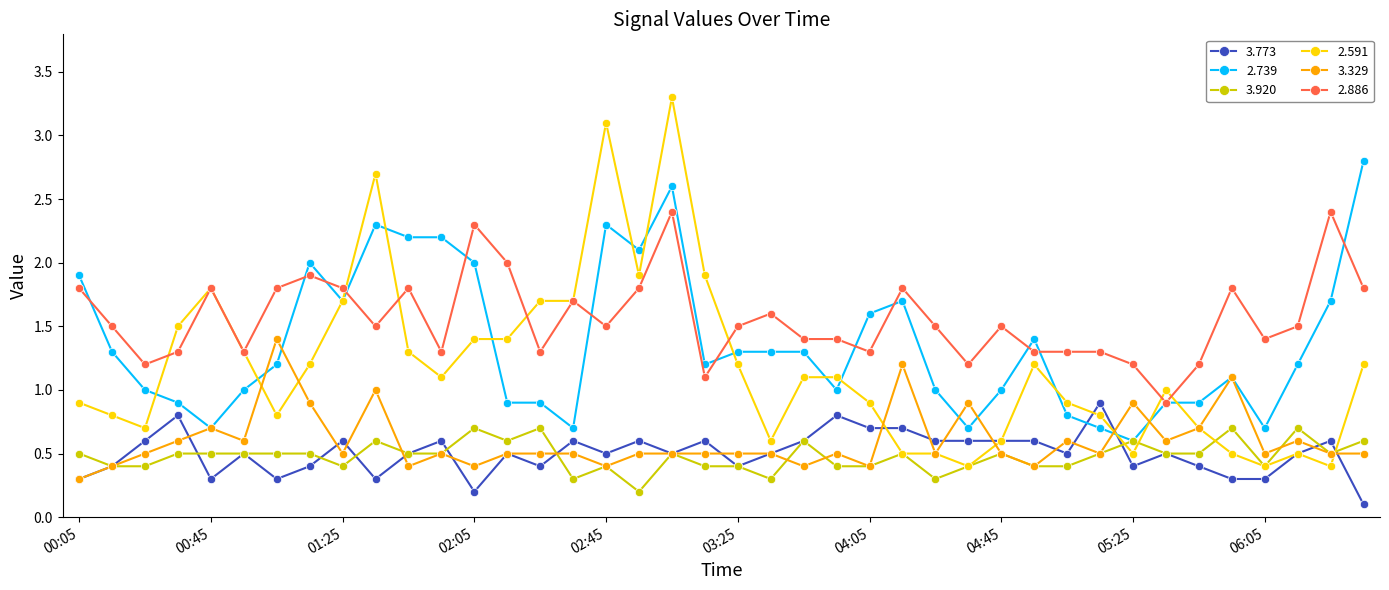

Reading left to right, extract all data points from this chart.

3.773: 0.3	0.4	0.6	0.8	0.3	0.5	0.3	0.4	0.6	0.3	0.5	0.6	0.2	0.5	0.4	0.6	0.5	0.6	0.5	0.6	0.4	0.5	0.6	0.8	0.7	0.7	0.6	0.6	0.6	0.6	0.5	0.9	0.4	0.5	0.4	0.3	0.3	0.5	0.6	0.1
2.739: 1.9	1.3	1.0	0.9	0.7	1.0	1.2	2.0	1.7	2.3	2.2	2.2	2.0	0.9	0.9	0.7	2.3	2.1	2.6	1.2	1.3	1.3	1.3	1.0	1.6	1.7	1.0	0.7	1.0	1.4	0.8	0.7	0.6	0.9	0.9	1.1	0.7	1.2	1.7	2.8
3.920: 0.5	0.4	0.4	0.5	0.5	0.5	0.5	0.5	0.4	0.6	0.5	0.5	0.7	0.6	0.7	0.3	0.4	0.2	0.5	0.4	0.4	0.3	0.6	0.4	0.4	0.5	0.3	0.4	0.5	0.4	0.4	0.5	0.6	0.5	0.5	0.7	0.4	0.7	0.5	0.6
2.591: 0.9	0.8	0.7	1.5	1.8	1.3	0.8	1.2	1.7	2.7	1.3	1.1	1.4	1.4	1.7	1.7	3.1	1.9	3.3	1.9	1.2	0.6	1.1	1.1	0.9	0.5	0.5	0.4	0.6	1.2	0.9	0.8	0.5	1.0	0.7	0.5	0.4	0.5	0.4	1.2
3.329: 0.3	0.4	0.5	0.6	0.7	0.6	1.4	0.9	0.5	1.0	0.4	0.5	0.4	0.5	0.5	0.5	0.4	0.5	0.5	0.5	0.5	0.5	0.4	0.5	0.4	1.2	0.5	0.9	0.5	0.4	0.6	0.5	0.9	0.6	0.7	1.1	0.5	0.6	0.5	0.5
2.886: 1.8	1.5	1.2	1.3	1.8	1.3	1.8	1.9	1.8	1.5	1.8	1.3	2.3	2.0	1.3	1.7	1.5	1.8	2.4	1.1	1.5	1.6	1.4	1.4	1.3	1.8	1.5	1.2	1.5	1.3	1.3	1.3	1.2	0.9	1.2	1.8	1.4	1.5	2.4	1.8